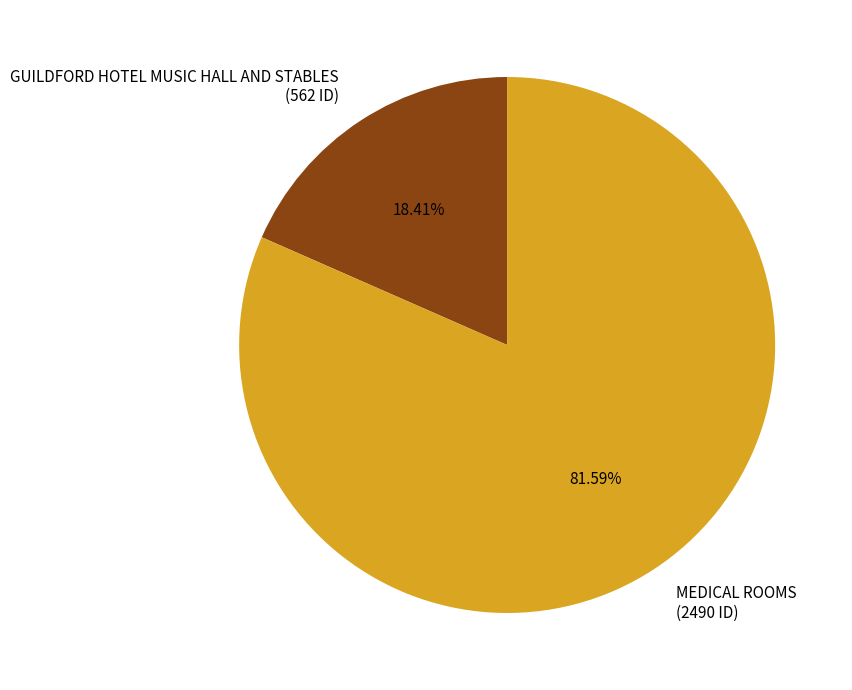

True or false: GUILDFORD HOTEL MUSIC HALL AND STABLES accounts for 18% of the total.

True